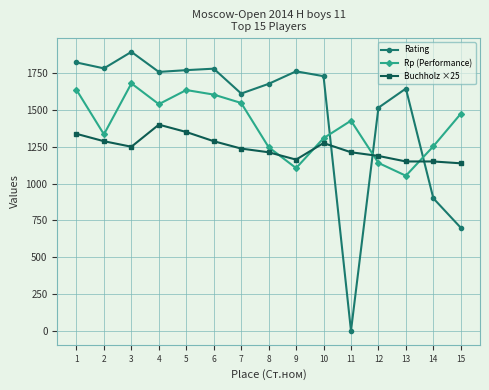

True or false: Buchholz ×25 and Rp (Performance) cross at least once.

True